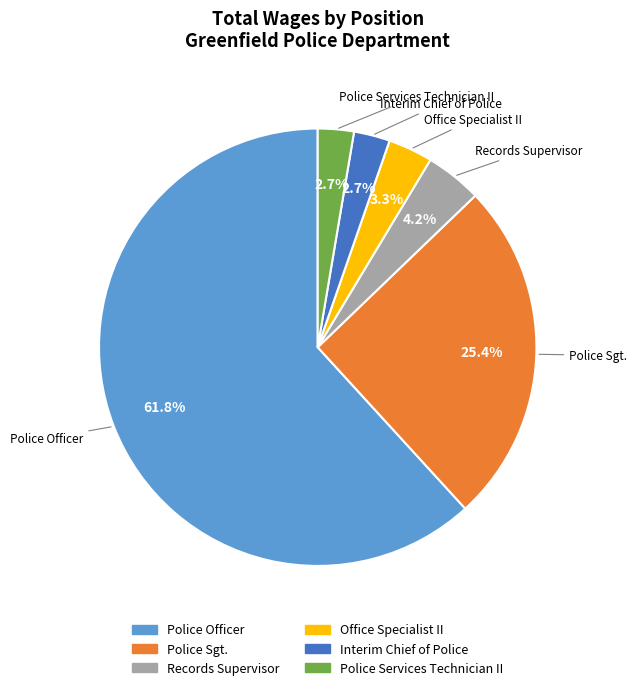

Which category has the biggest portion of the pie?

Police Officer